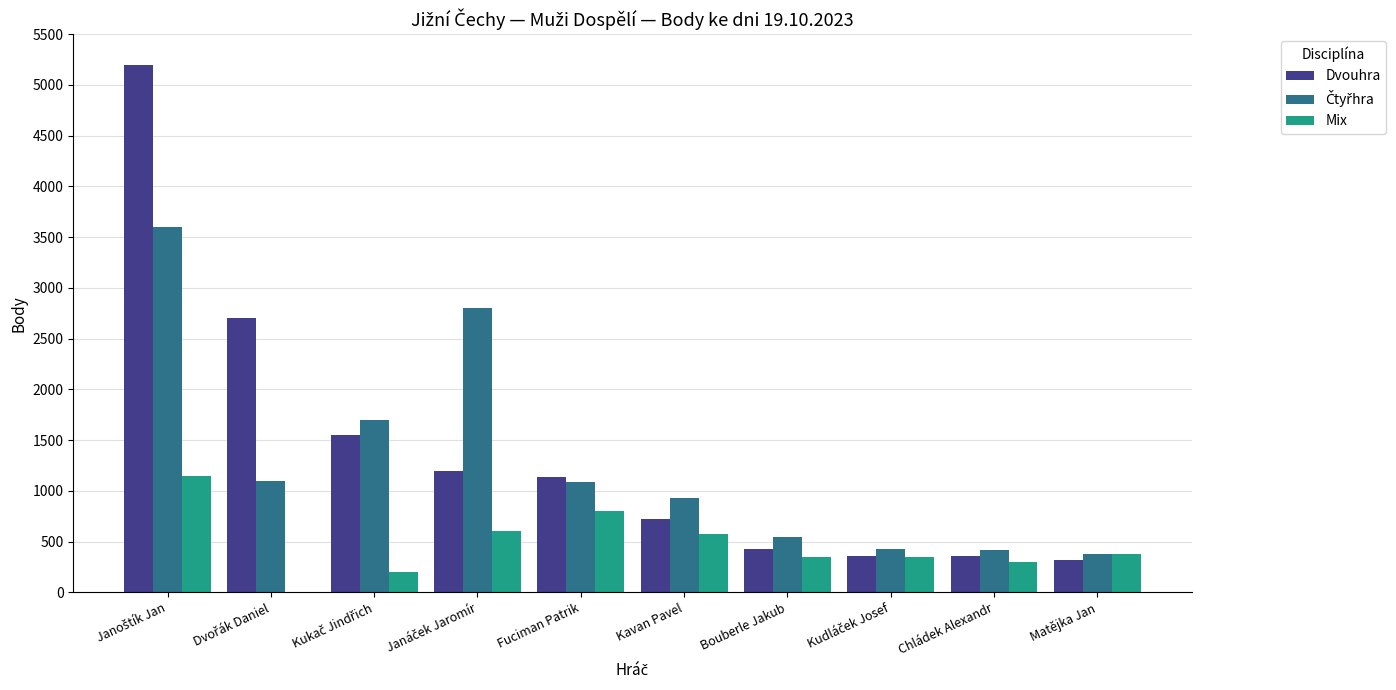

What is the highest value of the Mix series?

1150